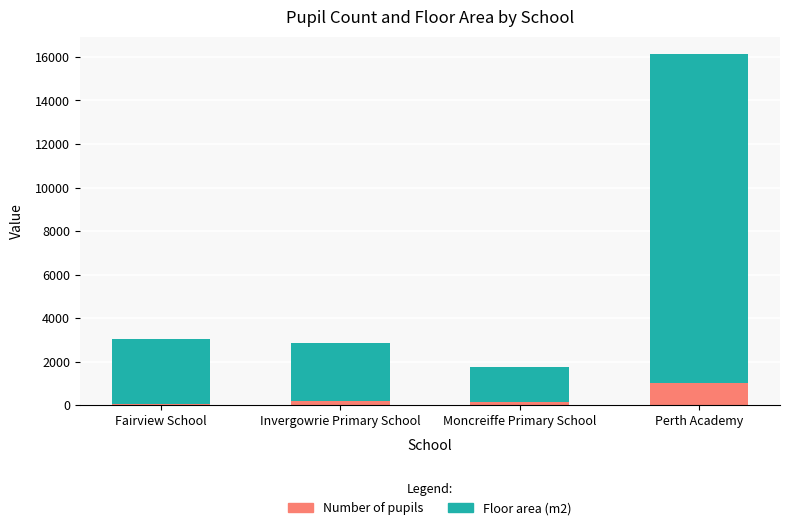

What is the difference between the maximum and minimum values in the Number of pupils series?

947